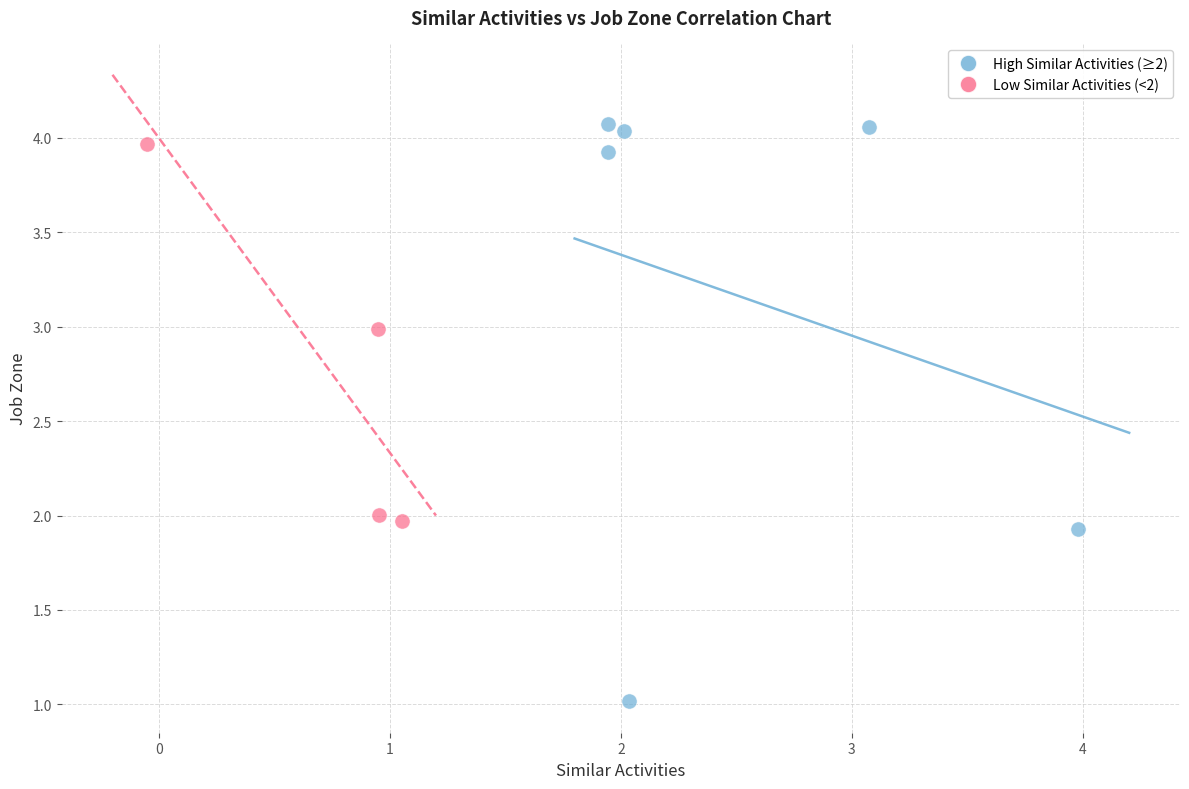

Which series has the widest spread of Y values?

High Similar Activities (≥2)